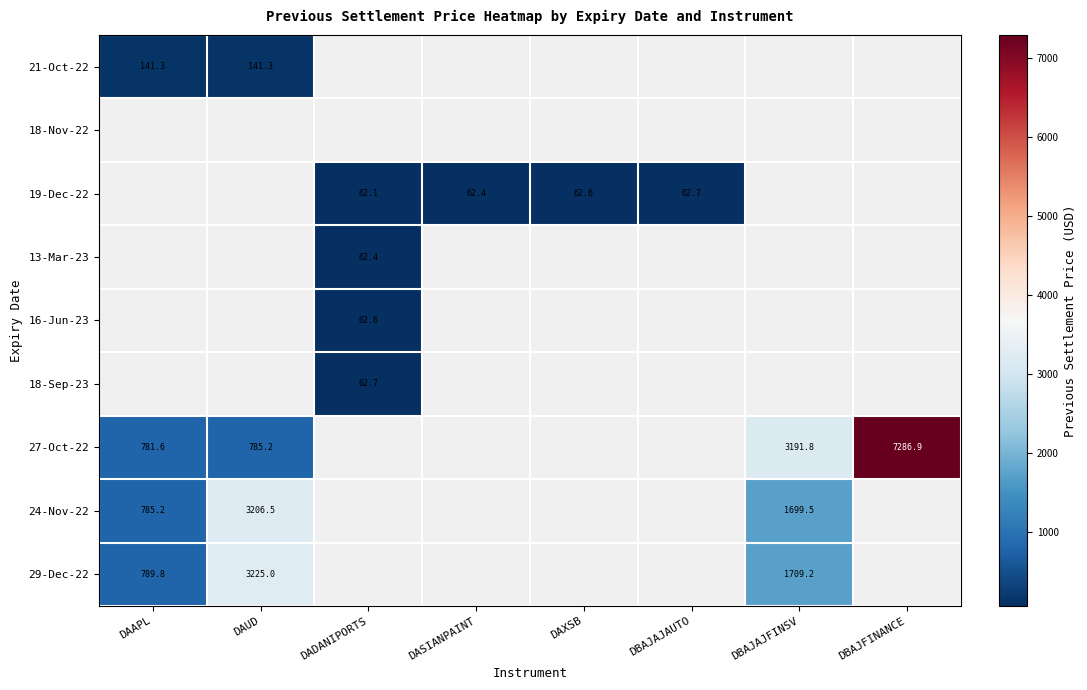

The 24-Nov-22 series shows 195.6 at DAAPL. True or false?

False